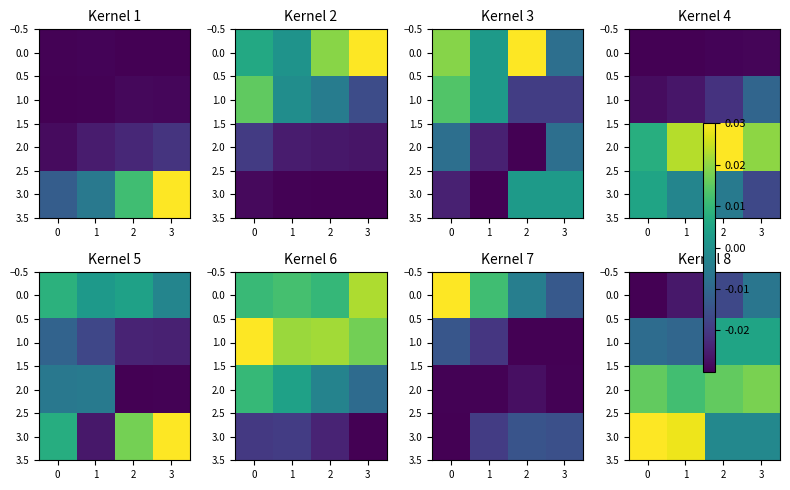

Which series has the largest total across all categories?

2.0